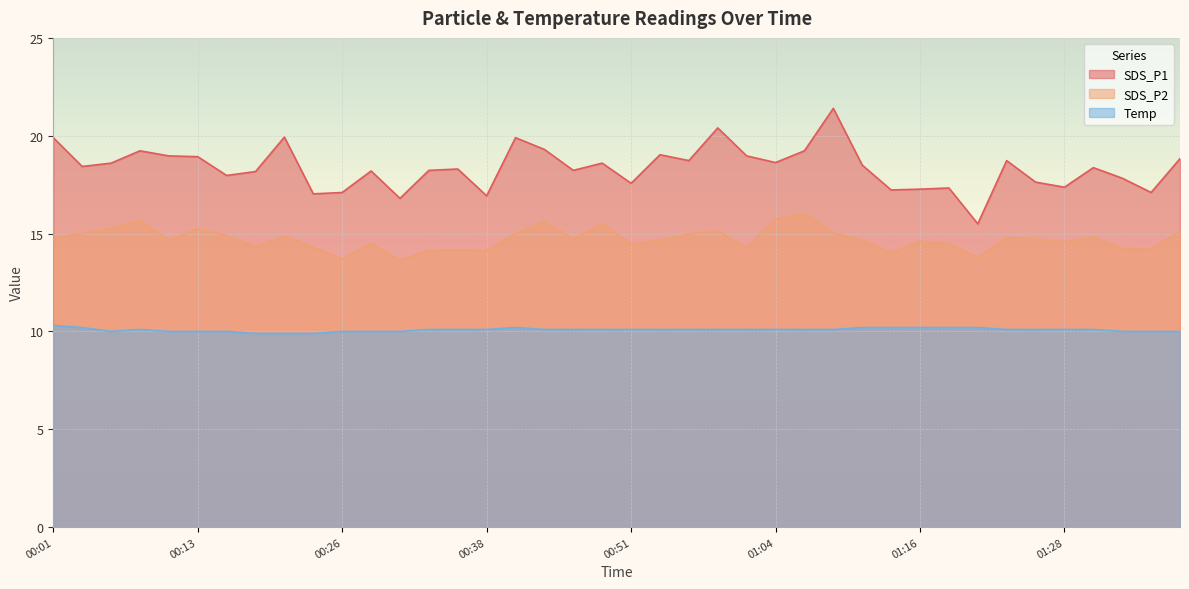

Where does the Temp series first go above 10?

00:01